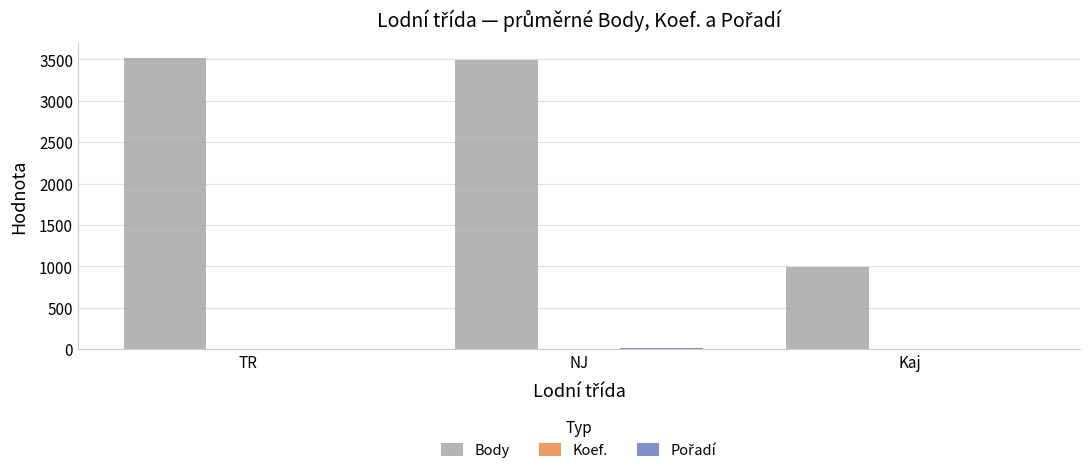

What is the total value across all series at NJ?

3513.5